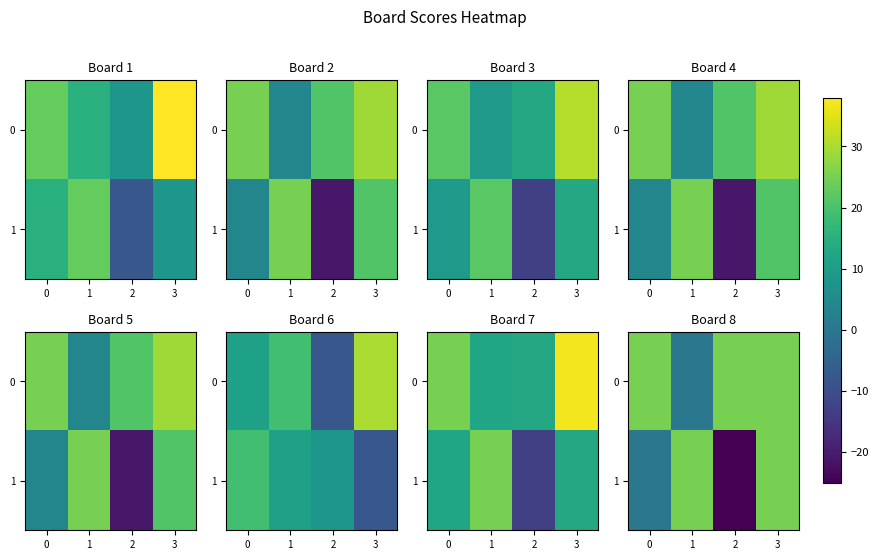

At which category does the chart reach its minimum across all series?

2